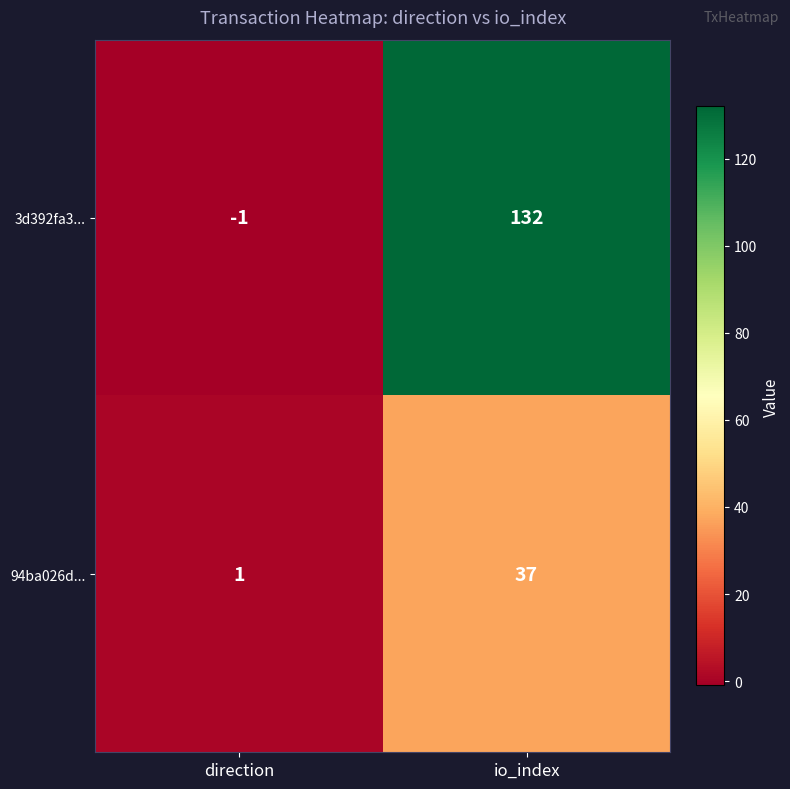

What is the average value of the 94ba026d... series?

19